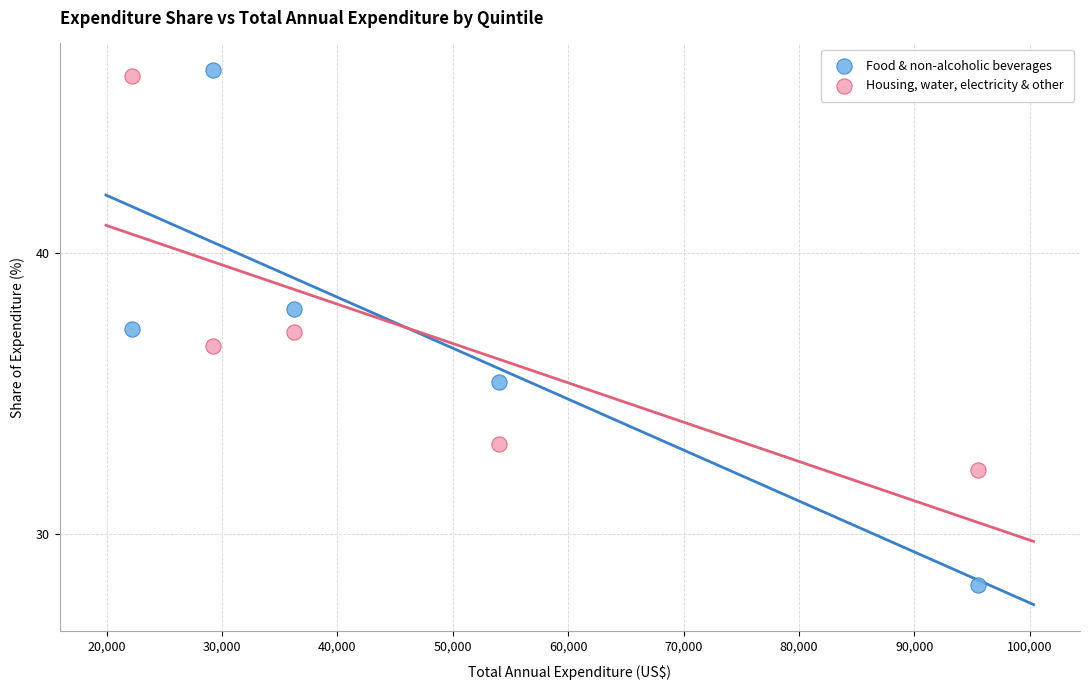

Which series has the largest Y range (max minus min)?

Food & non-alcoholic beverages